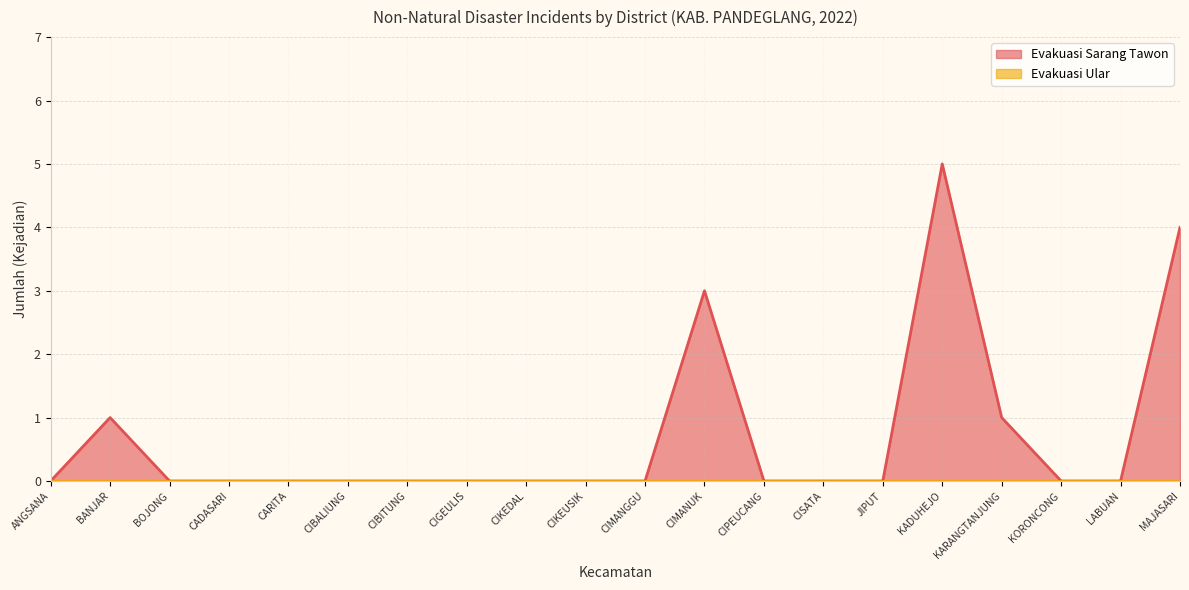

How many values are between 0 and 1?

17